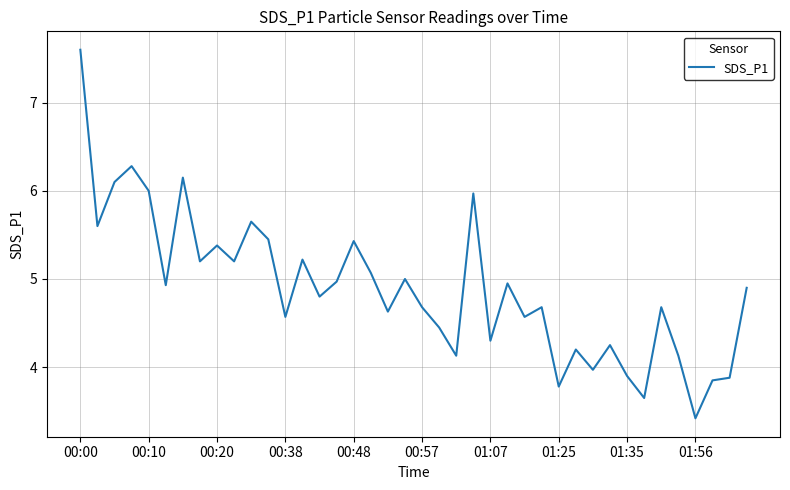

What is the greatest value displayed?

7.6